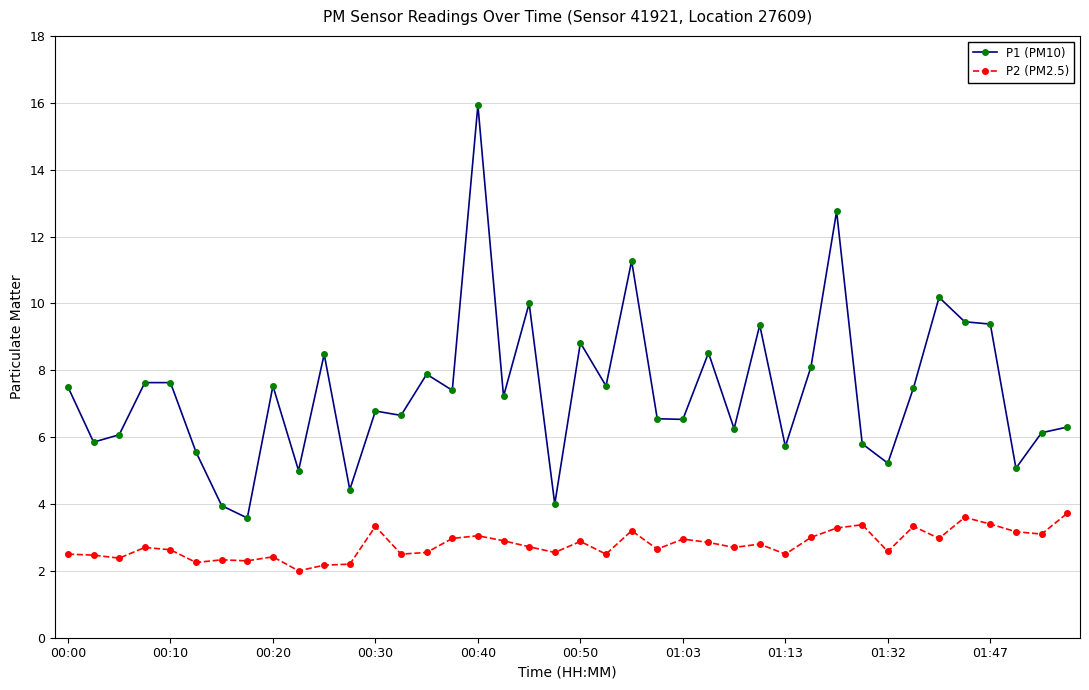

Which series has the widest spread of values?

P1 (PM10)